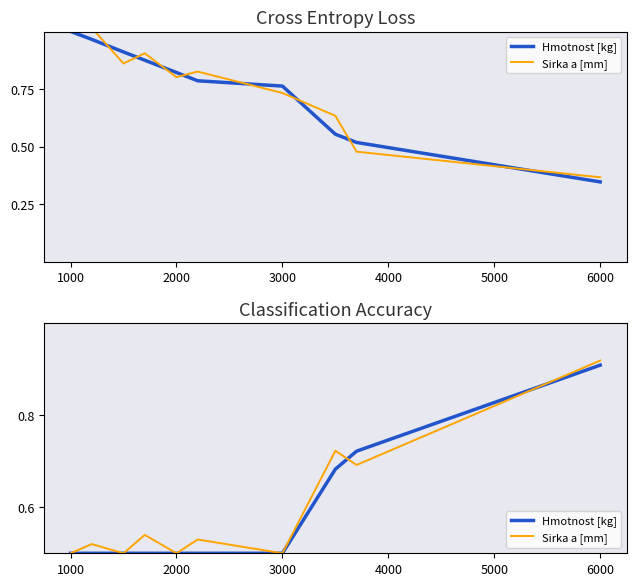

How many lines are shown in the chart?

2